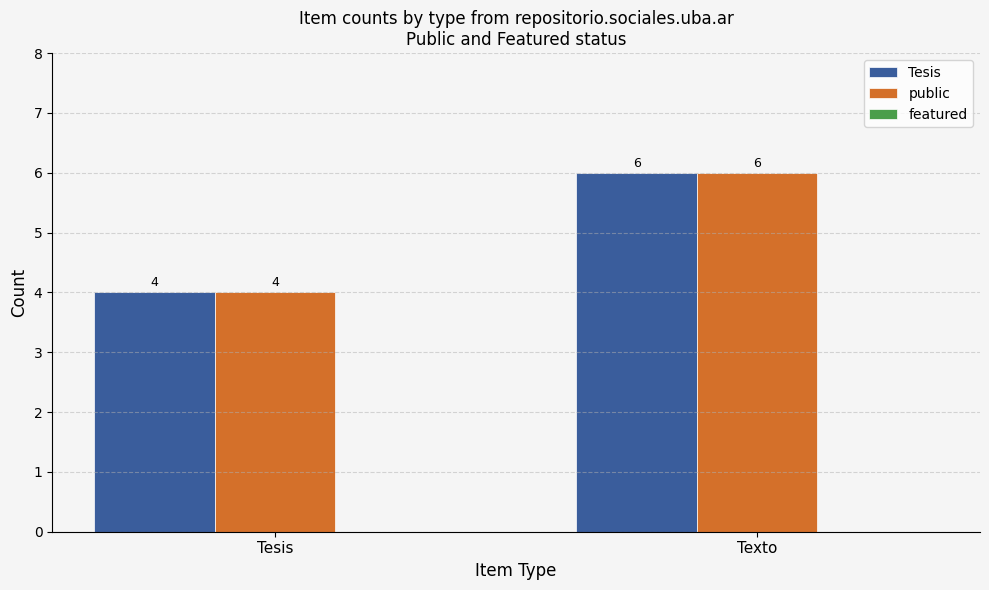

What position from the right is Tesis?

2